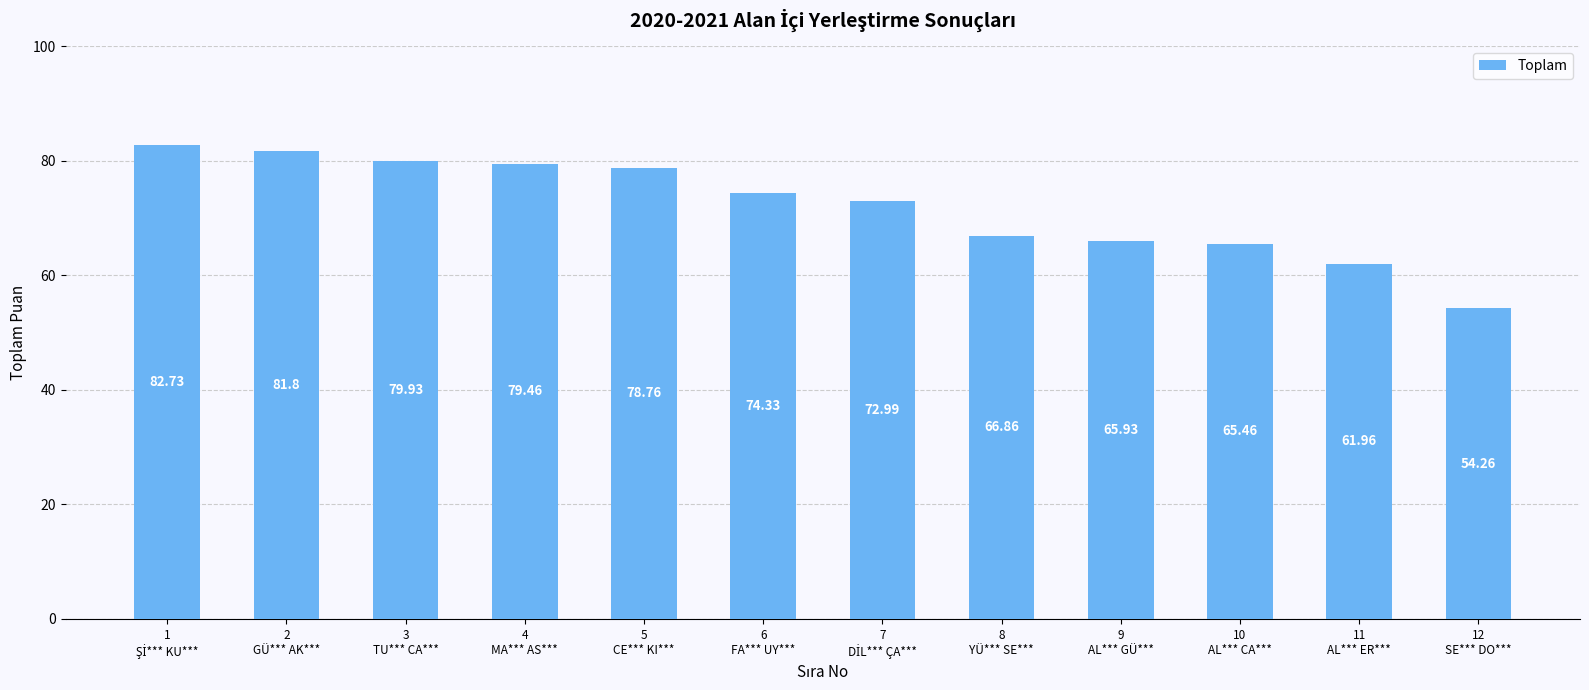

What is the difference between the second highest and minimum values?

27.5